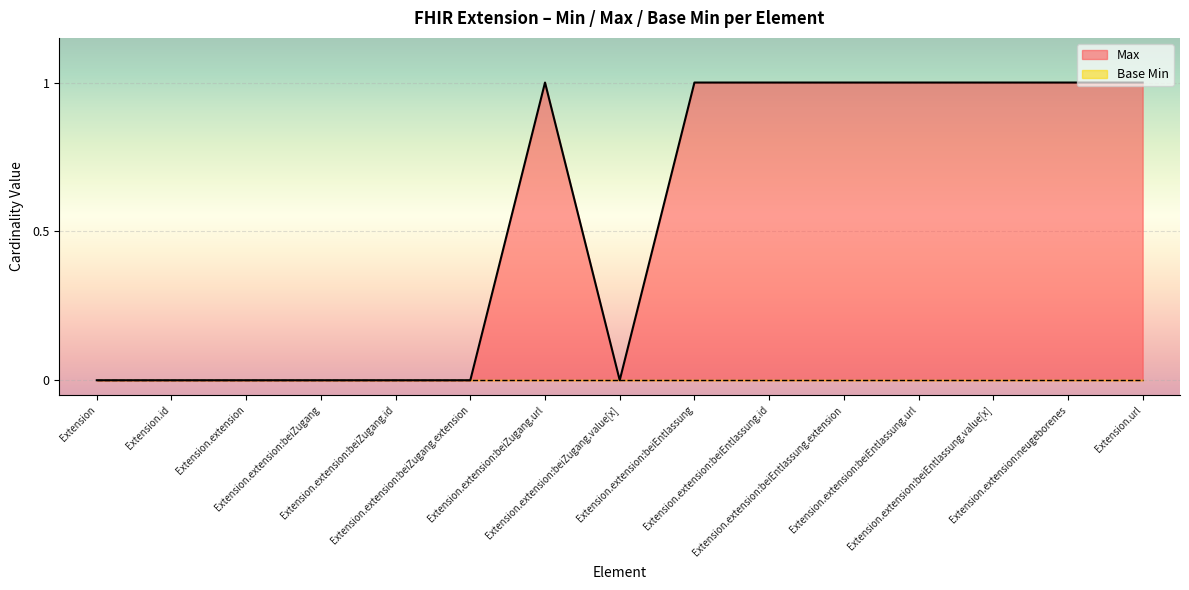

What is the average value?

1